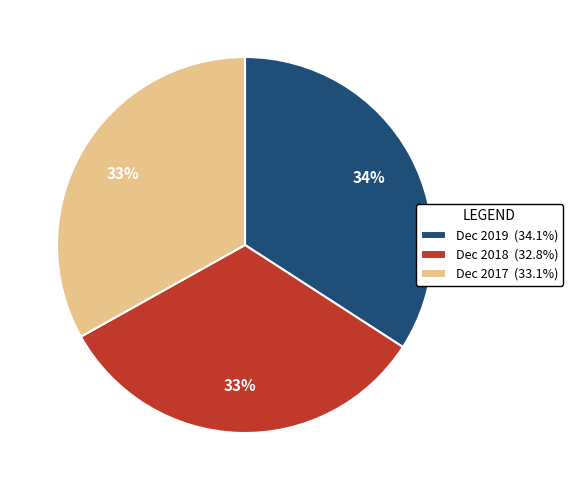

To the nearest percent, what is the combined percentage of Dec 2017 and Dec 2019?

67%